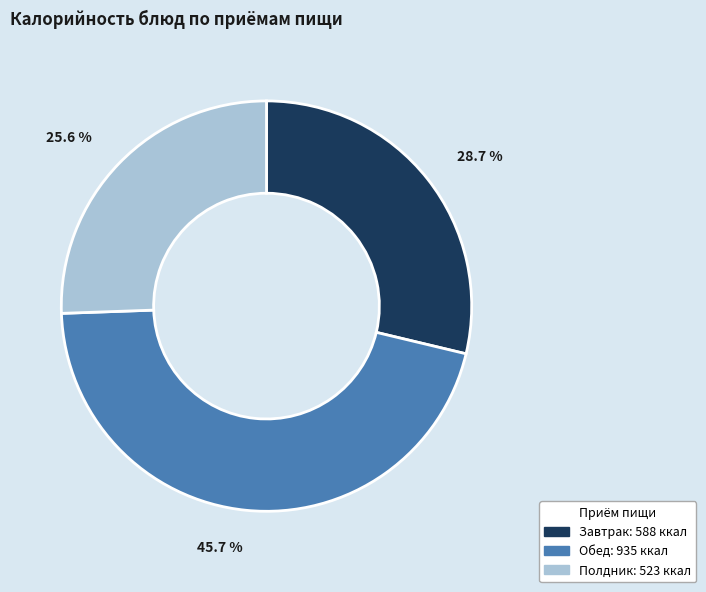

Is there a majority slice in this chart?

No